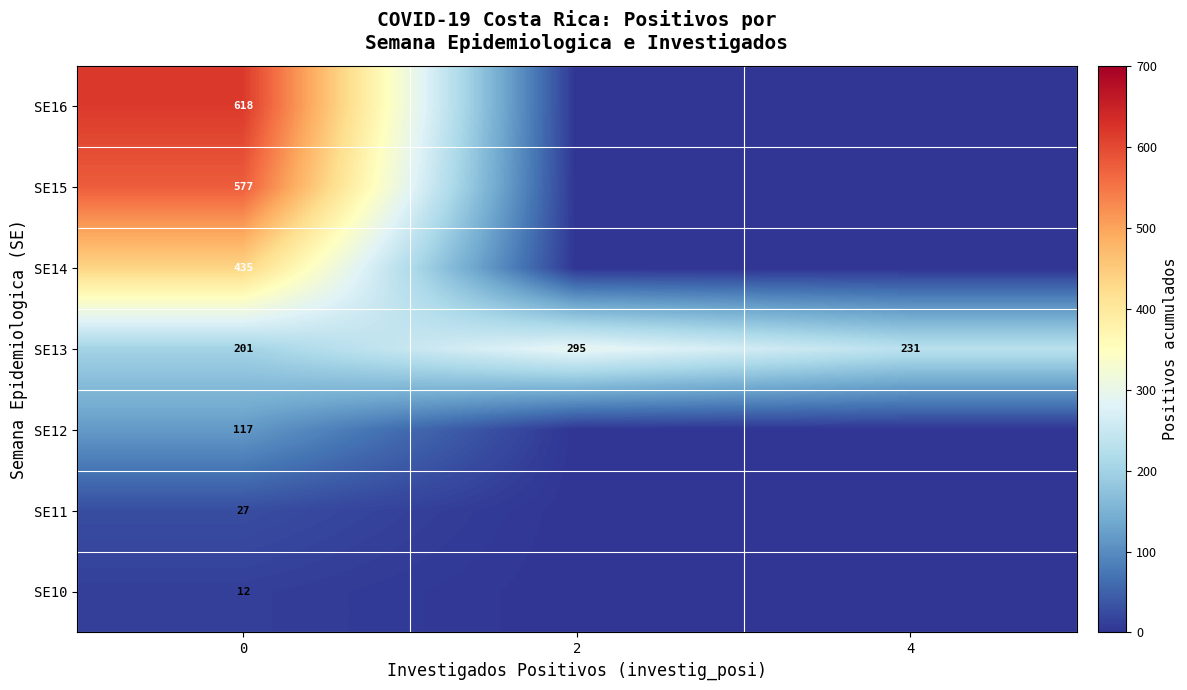

What is the difference between the row_2 values at 0 and 2?

117